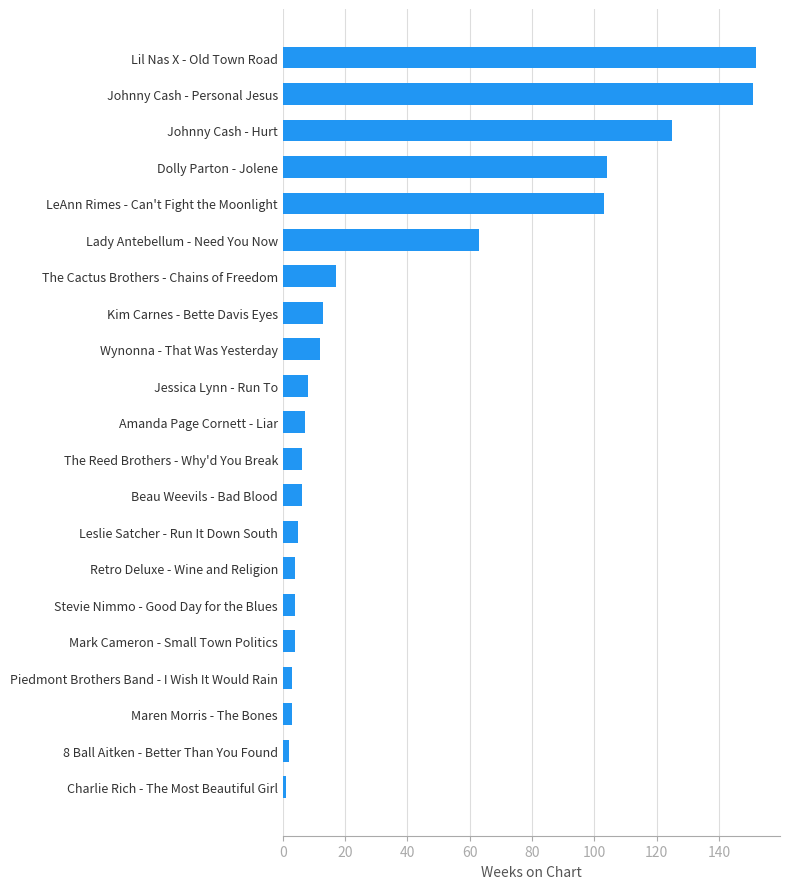

What is the change in value from Mark Cameron - Small Town Politics to LeAnn Rimes - Can't Fight the Moonlight?

+99